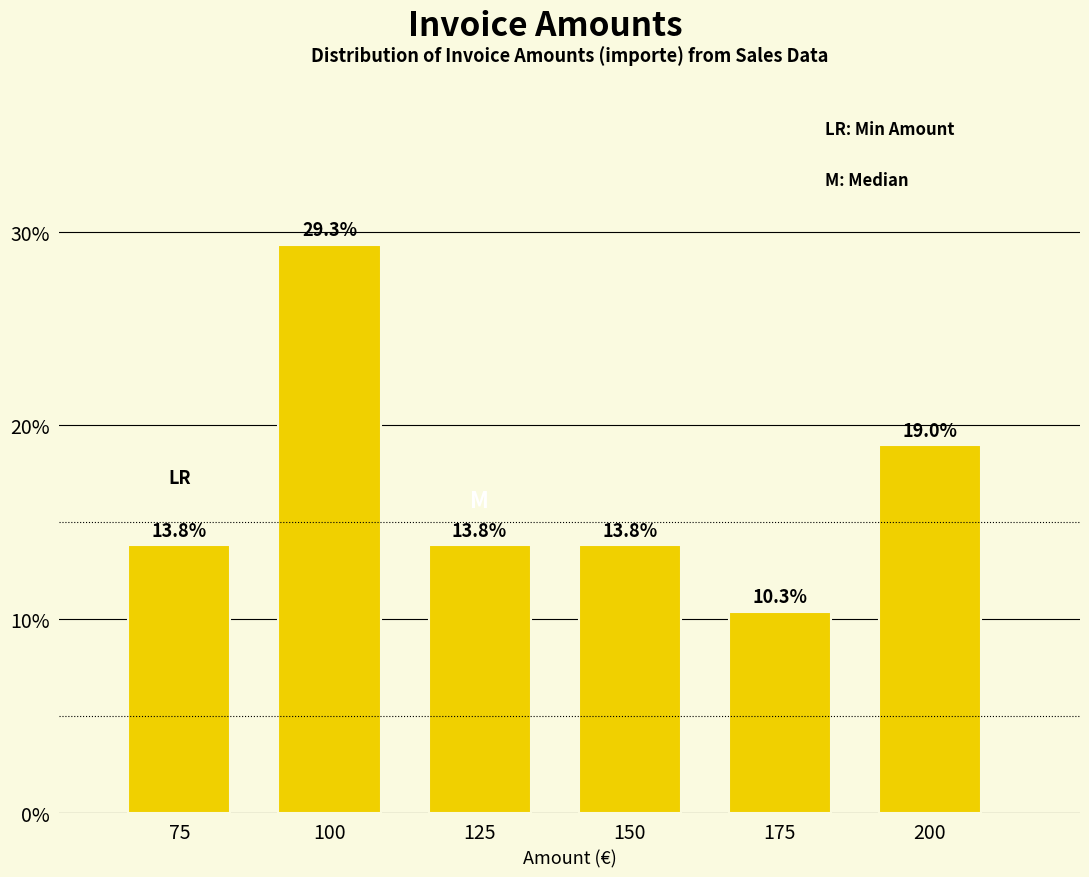

Are the bars horizontal?

No